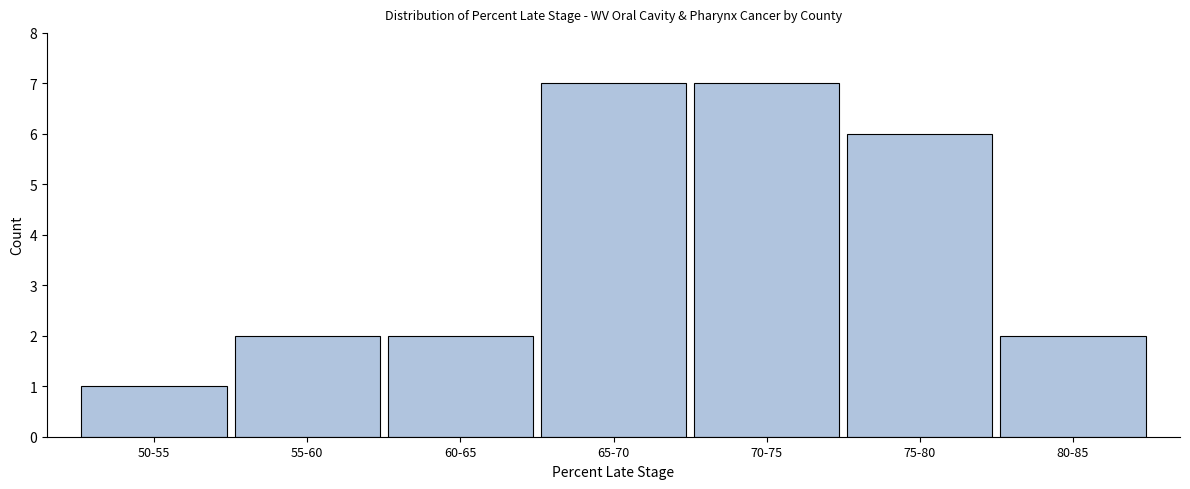

Reading left to right, what are all the values shown in this chart?

50-55=1	55-60=2	60-65=2	65-70=7	70-75=7	75-80=6	80-85=2